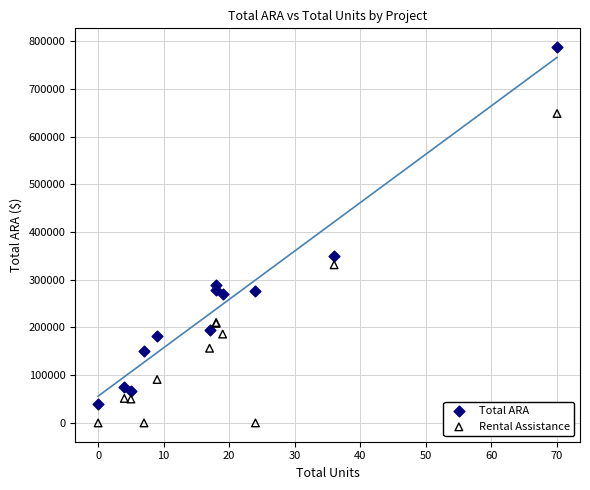

Which series contains the highest Y value?

Total ARA